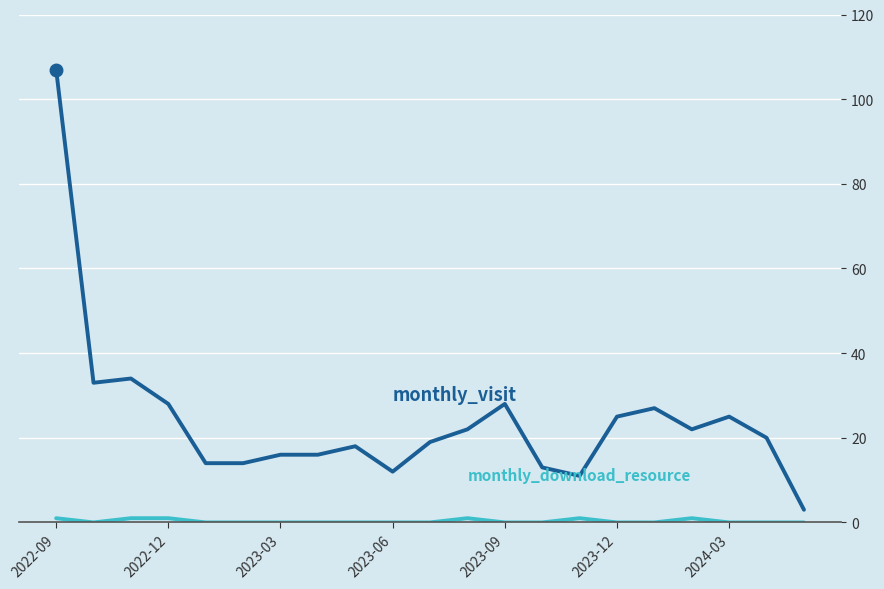

What is the greatest value displayed?

107